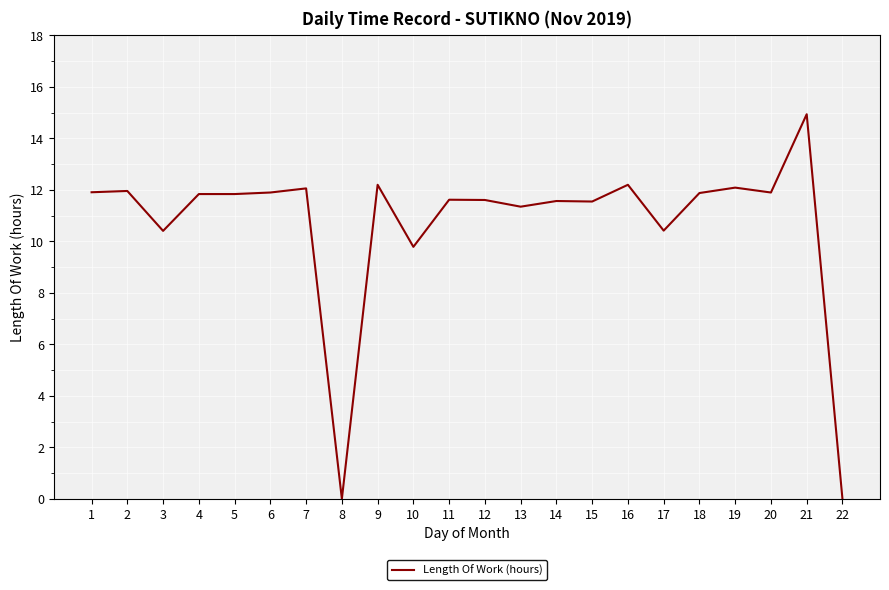

What is the maximum value shown in the chart?

14.9